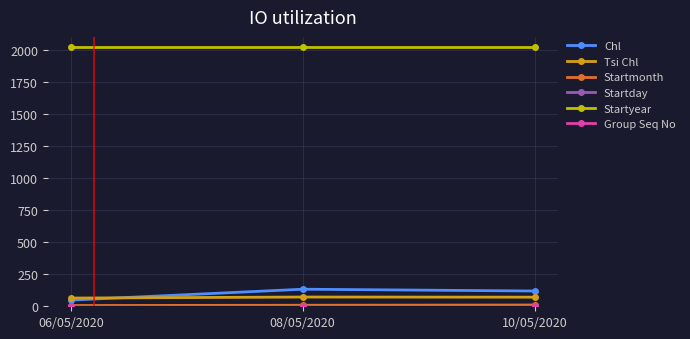

Which series has the largest total across all categories?

Startyear